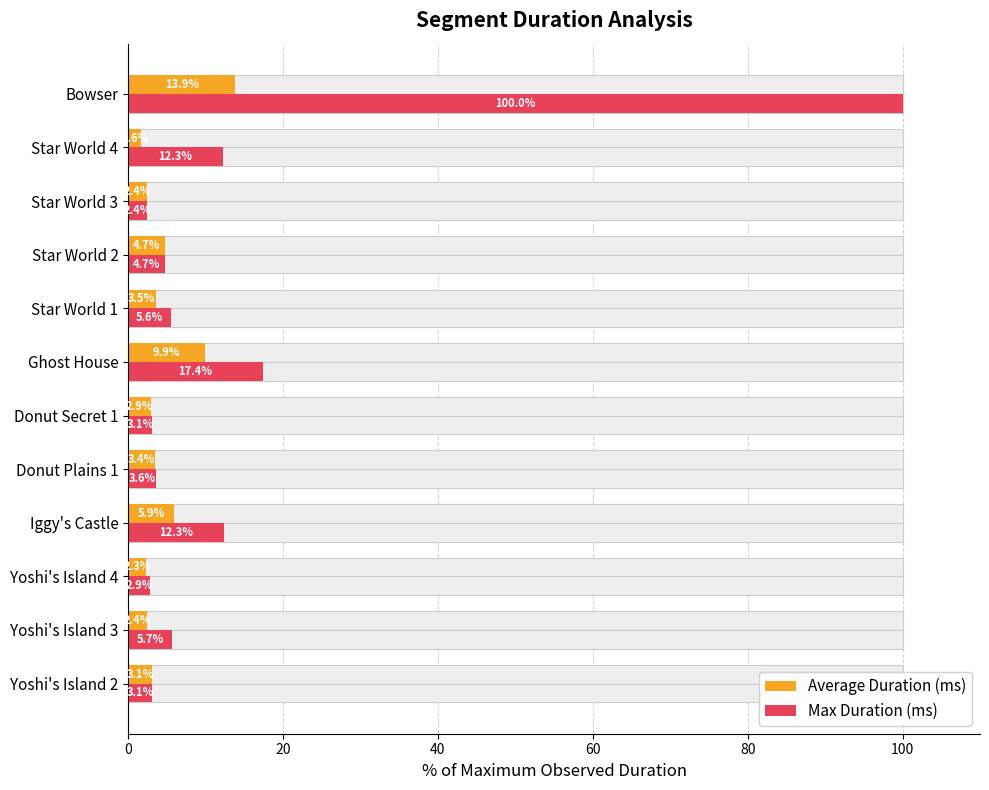

List the series in order of their overall mean, highest first.

Max Duration (ms), Average Duration (ms)